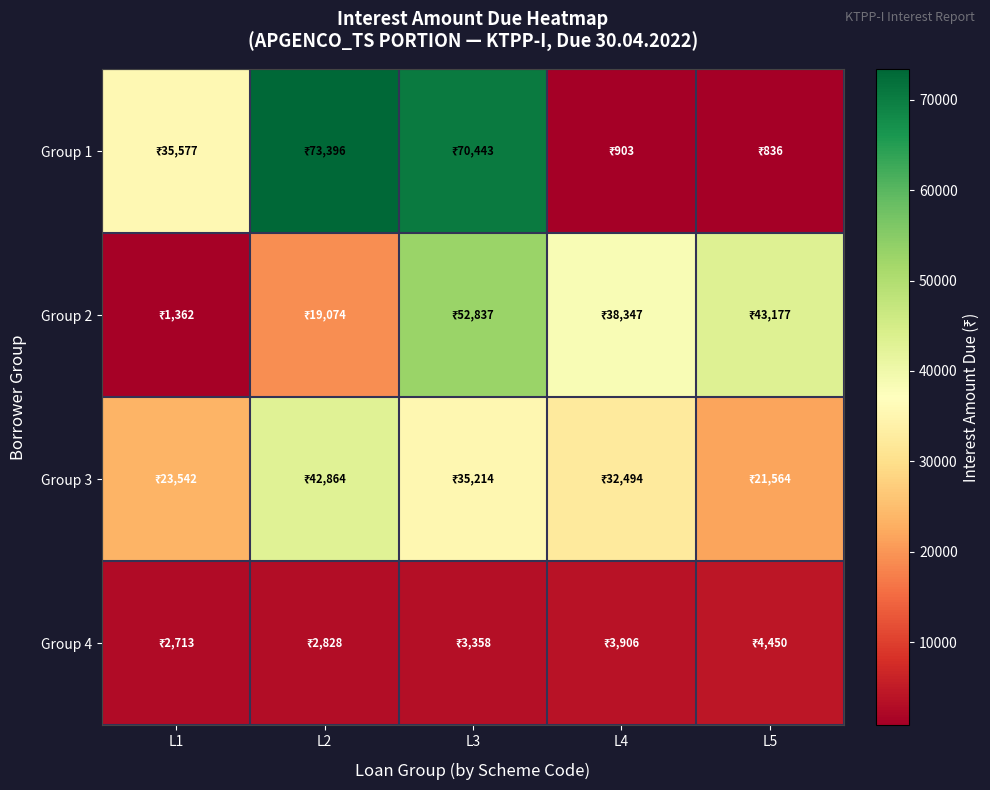

Reading left to right, extract all data points from this chart.

Group 1: L1=35577.2	L2=73396.4	L3=70443.1	L4=902.5	L5=836.2
Group 2: L1=1362.3	L2=19073.8	L3=52836.6	L4=38346.9	L5=43177.2
Group 3: L1=23542.3	L2=42864.1	L3=35214.5	L4=32494.2	L5=21563.9
Group 4: L1=2712.6	L2=2828.1	L3=3357.6	L4=3906.2	L5=4450.1